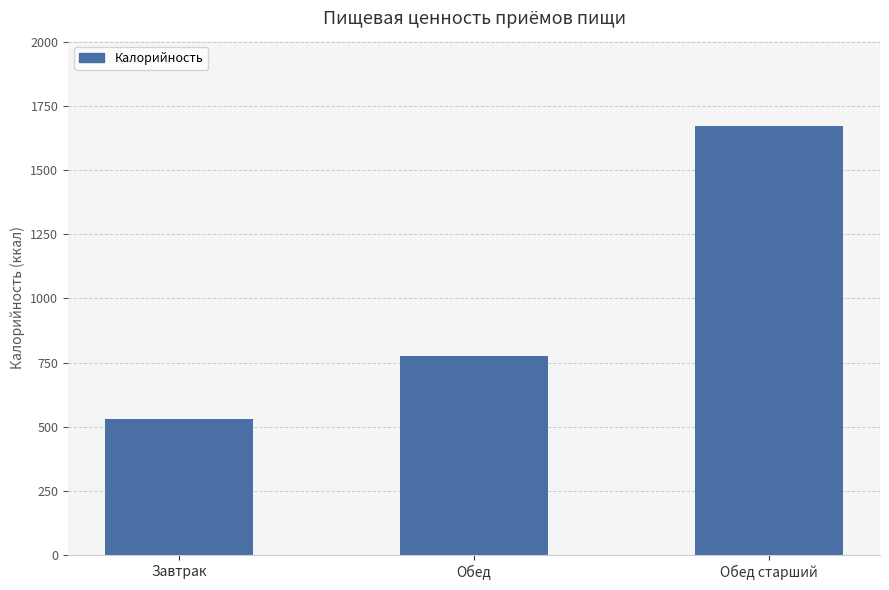

What is the sum of all values?

2976